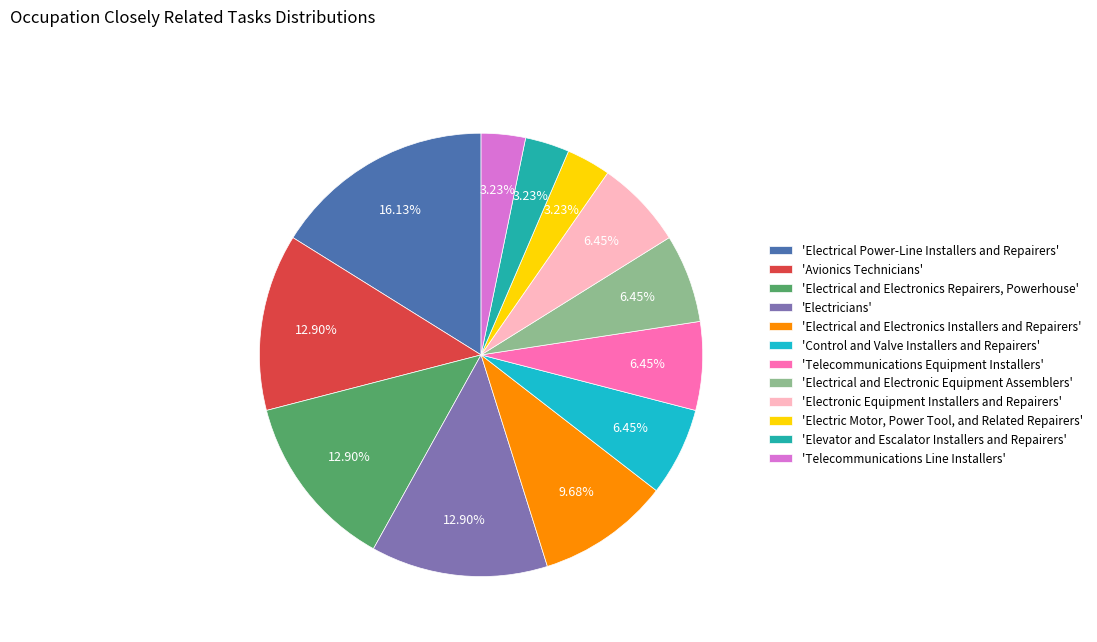

Count the number of slices in the pie.

12